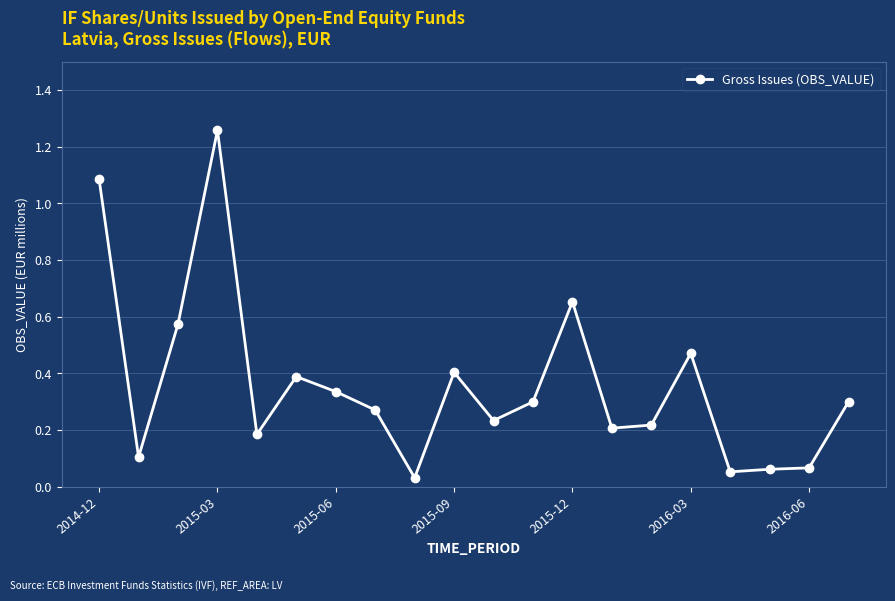

What is the average value?

0.4